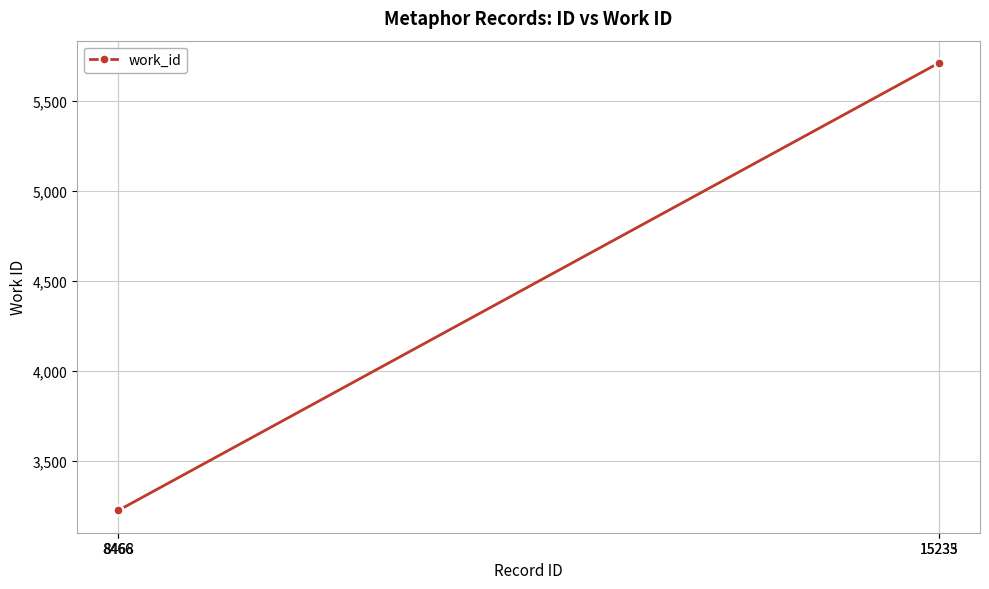

Reading left to right, extract all data points from this chart.

8466=3224	8468=3224	15233=5709	15235=5709